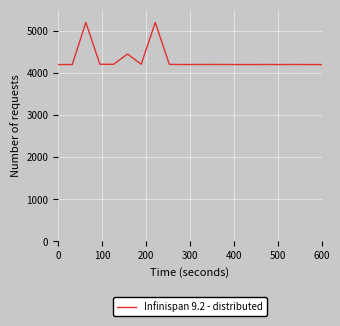

What is the difference between the maximum and minimum values?

1000.0